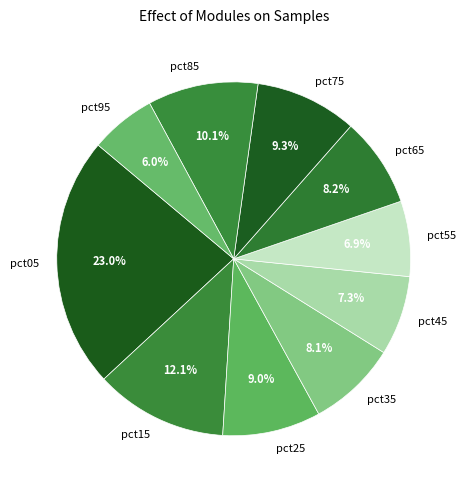

To the nearest percent, what is the difference between the pct95 and pct65 slice percentages?

2%